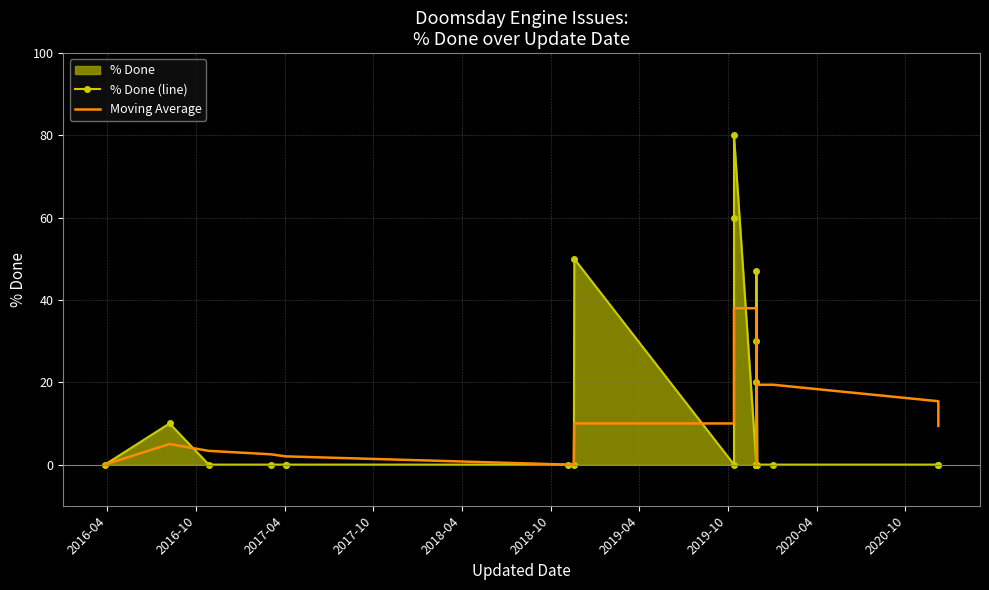

How many lines are shown in the chart?

2